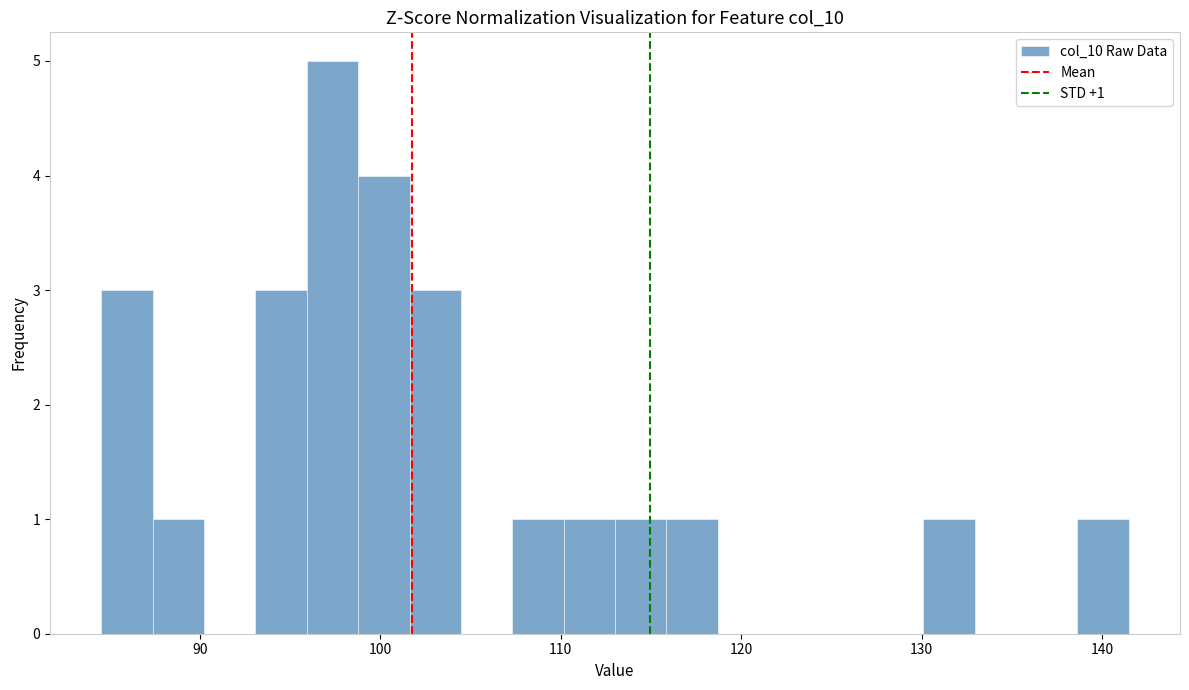

Read against the x-axis, roughly where is the centre of the tallest bar?

97